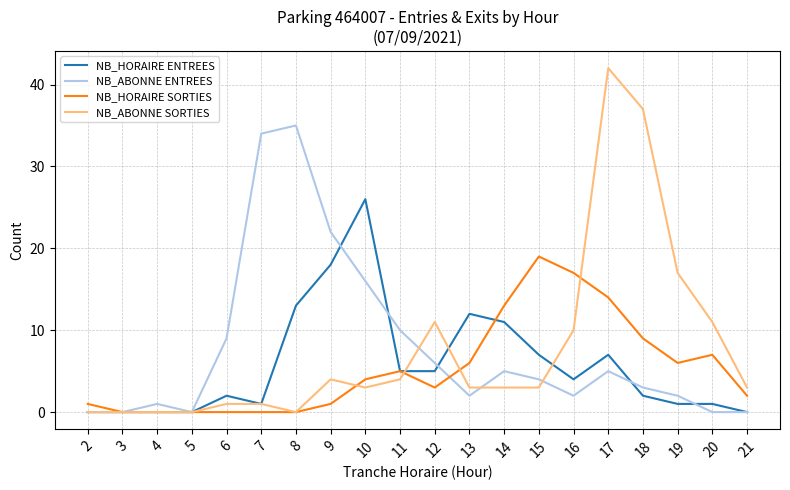

Rank the series by their maximum value, from highest to lowest.

NB_ABONNE SORTIES, NB_ABONNE ENTREES, NB_HORAIRE ENTREES, NB_HORAIRE SORTIES